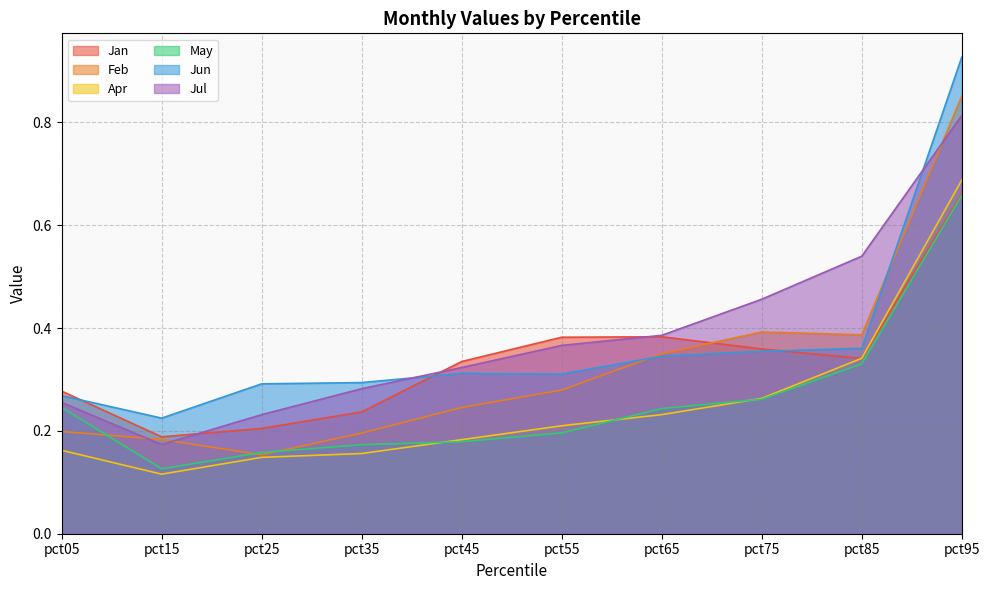

What are all the series names shown in the legend?

Jan, Feb, Apr, May, Jun, Jul